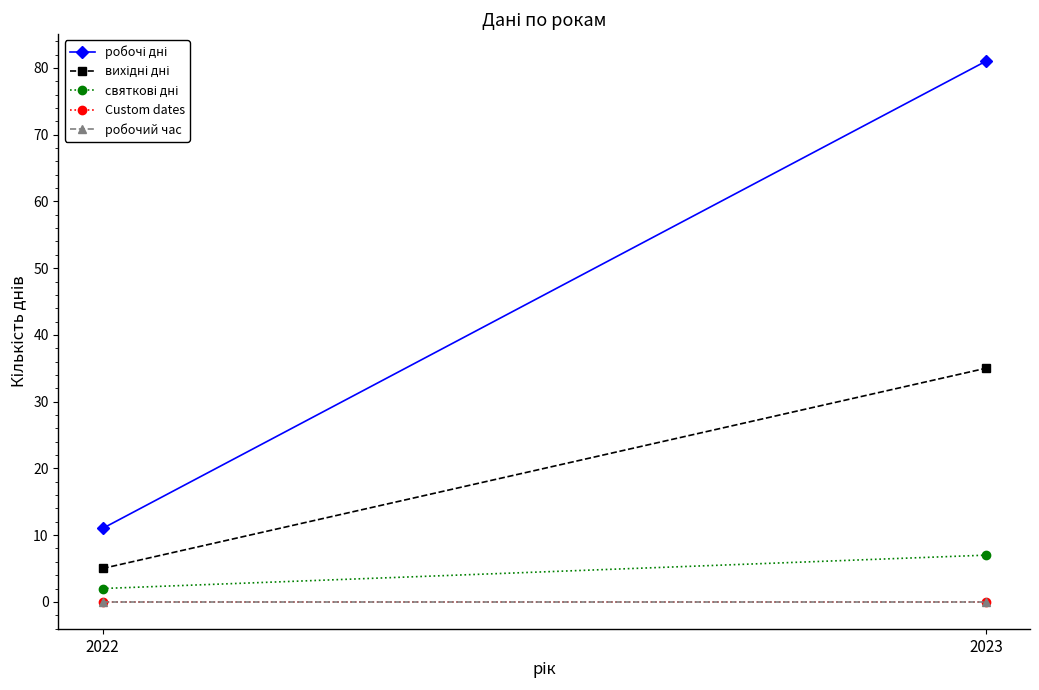

How many lines are shown in the chart?

5